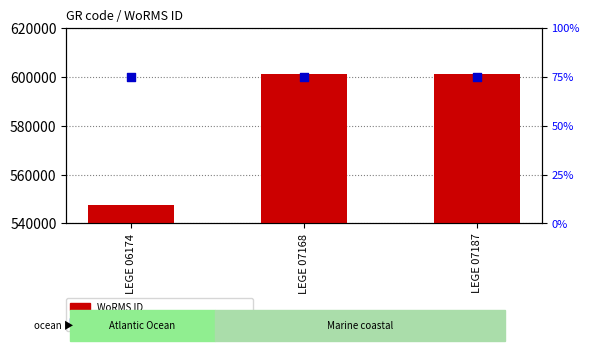

What are all the series names shown in the legend?

WoRMS ID, percentile rank within the sample